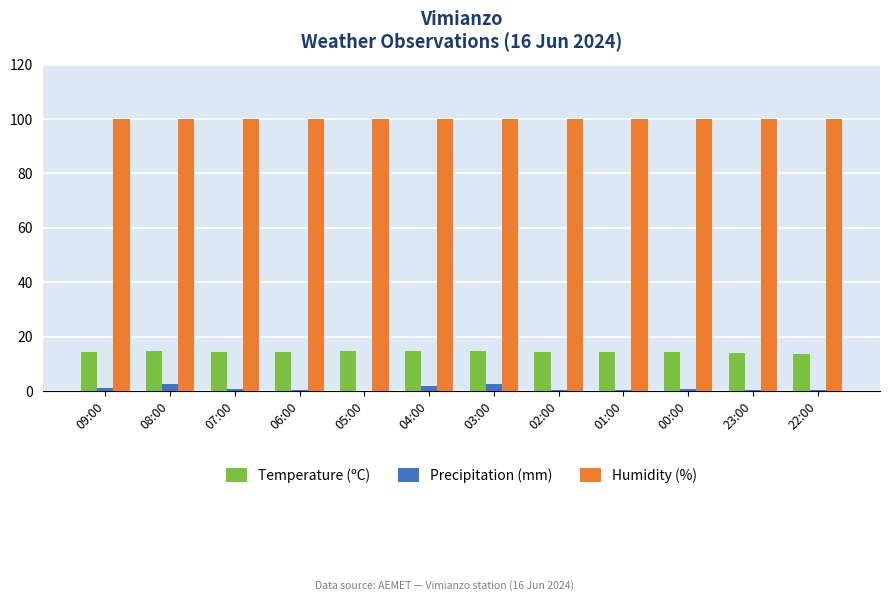

What is the greatest value displayed?

100.0